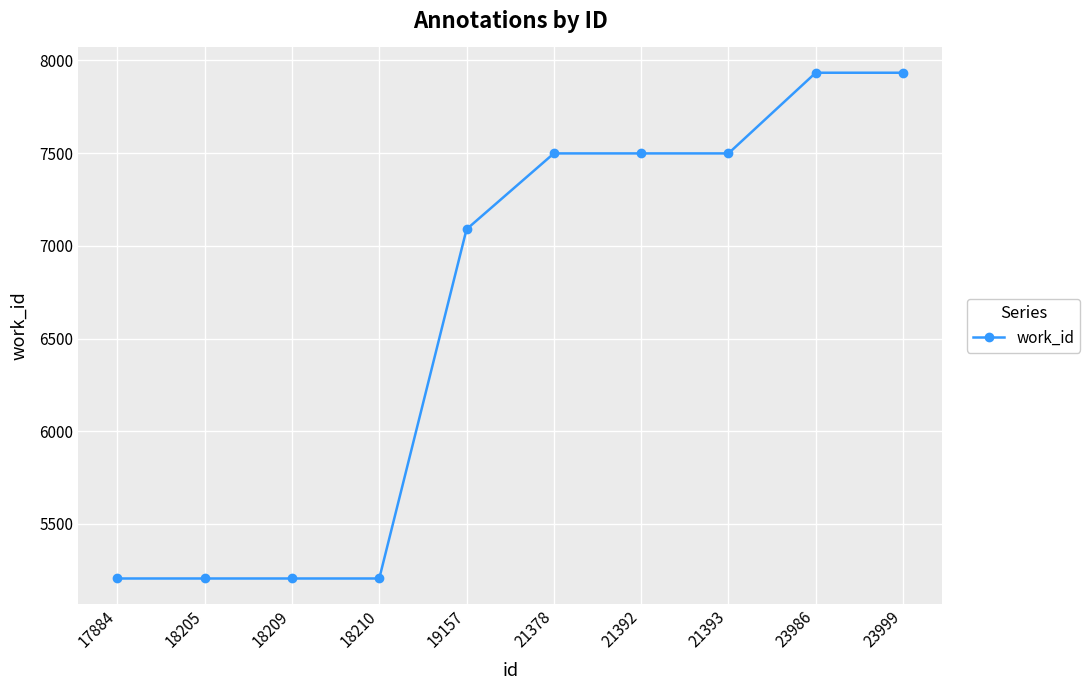

What is the greatest value displayed?

7933